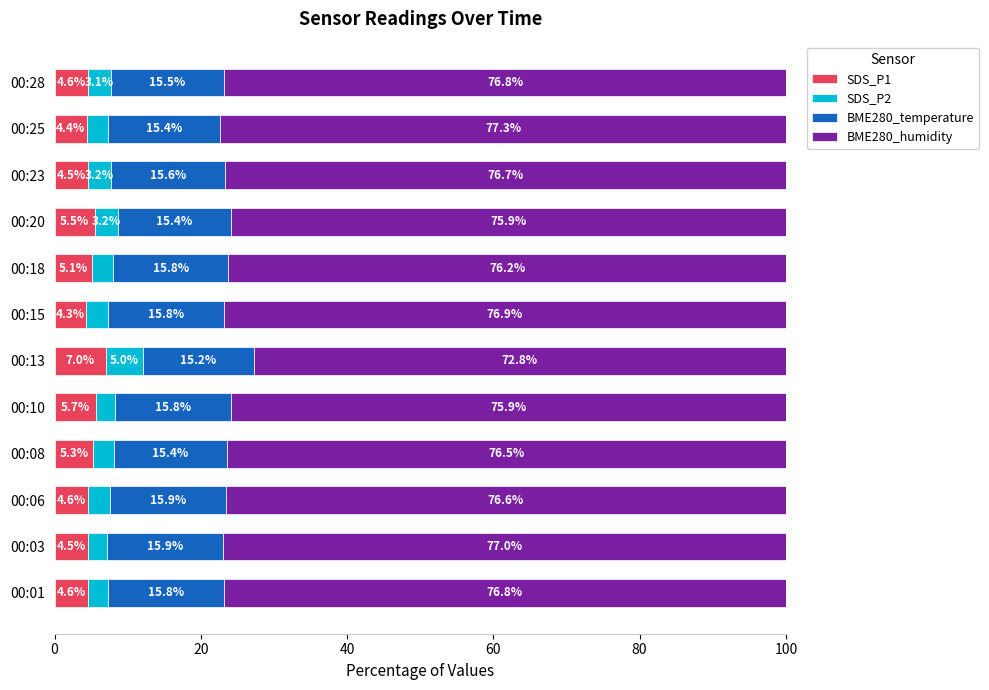

The SDS_P1 series shows 4.5 at 00:23. True or false?

True